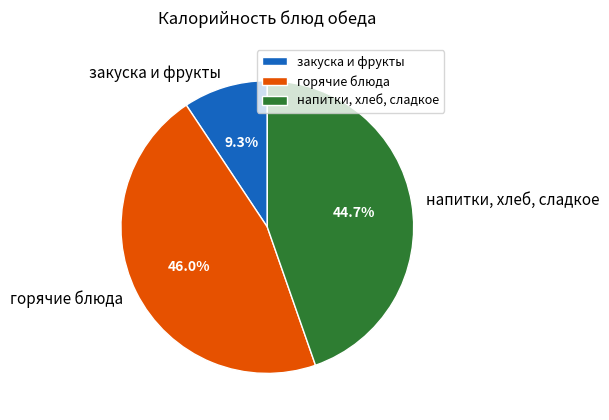

Is there a majority slice in this chart?

No